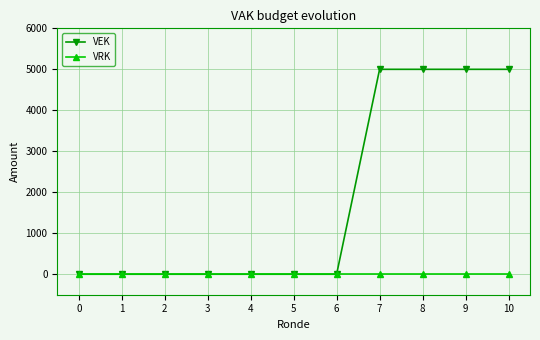

At 9, list the series in order from largest to smallest.

VEK, VRK